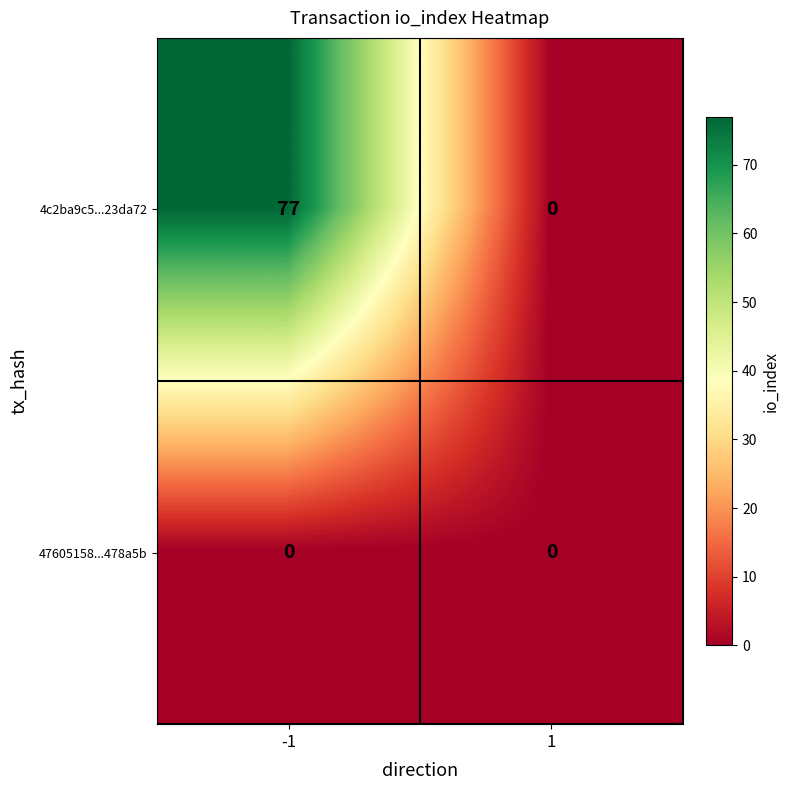

What value does the 4c2ba9c5...23da72 series have at -1, to the nearest 10?

80